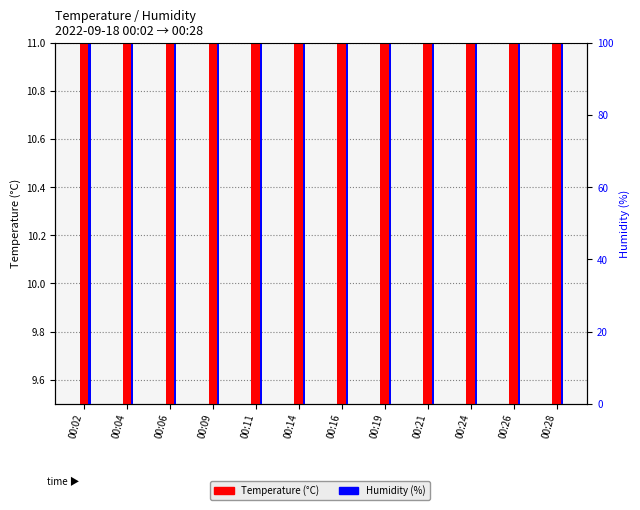

Reading left to right, extract all data points from this chart.

Temperature (°C): 10.2	10.3	10.3	10.3	10.2	10.2	10.2	10.2	10.2	10.2	10.2	10.2
Humidity (%): 99.9	99.9	99.9	99.9	99.9	99.9	99.9	99.9	99.9	99.9	99.9	99.9